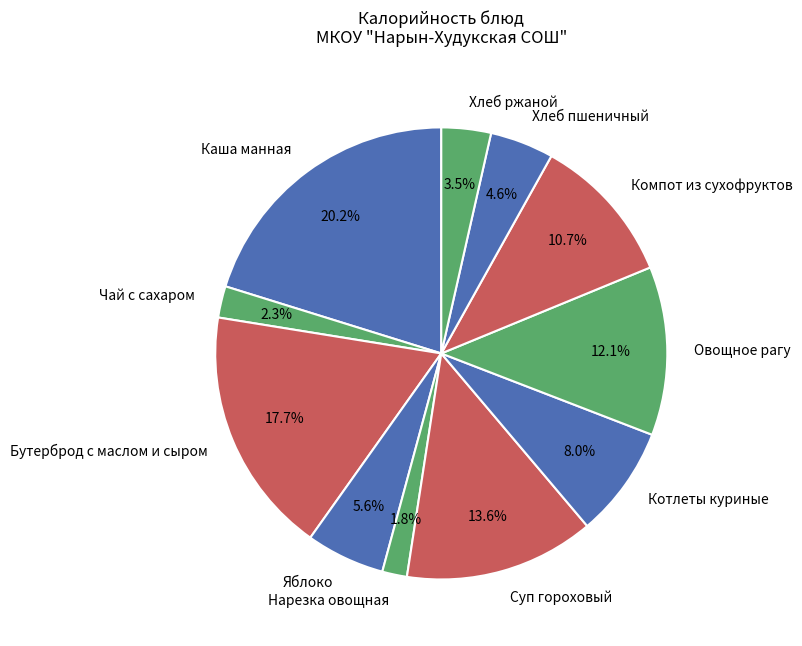

Is it true that Нарезка овощная is 2% of the pie?

True